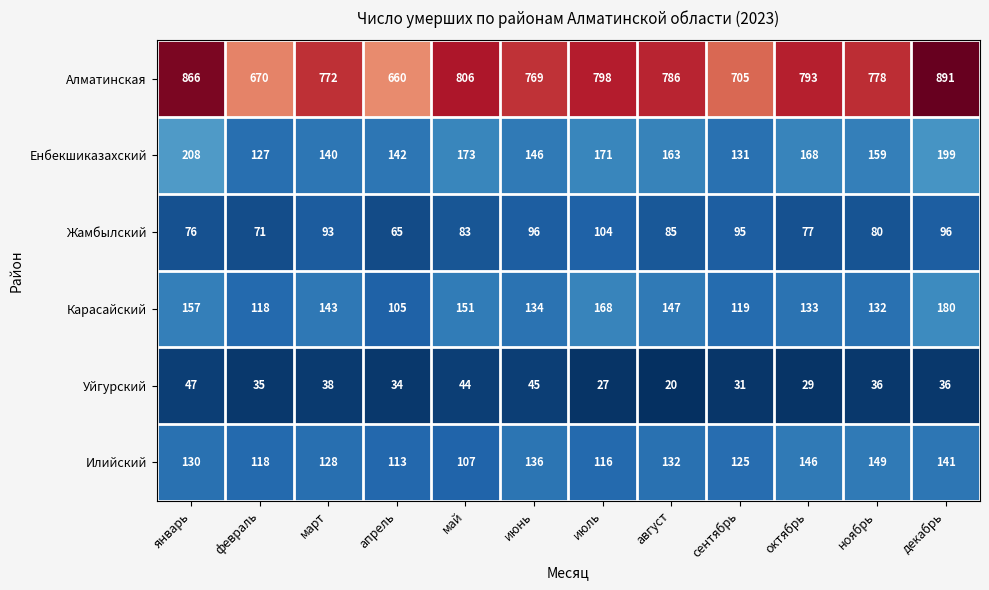

Where does the Енбекшиказахский series first go above 163?

январь